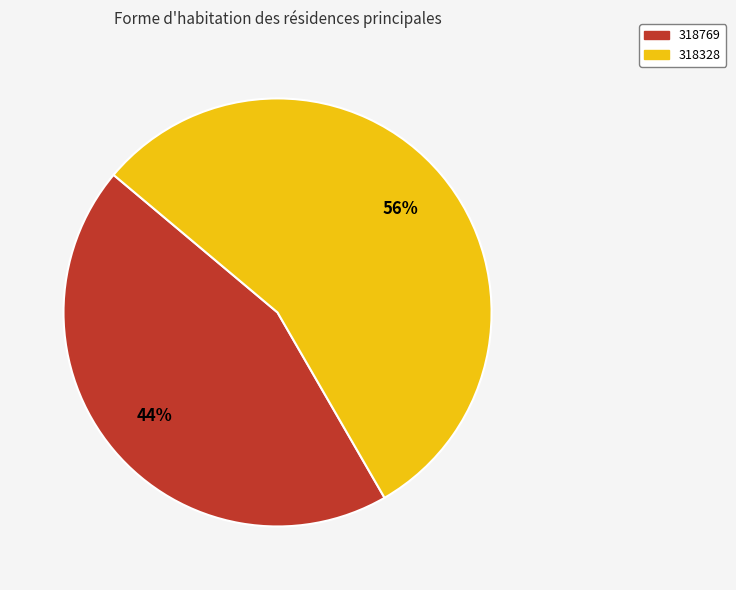

Between 318328 and 318769, which is larger?

318328